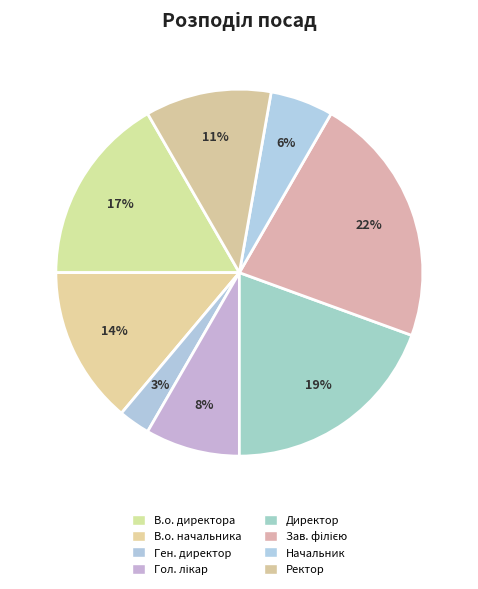

Which category has the biggest portion of the pie?

Завідувач філією